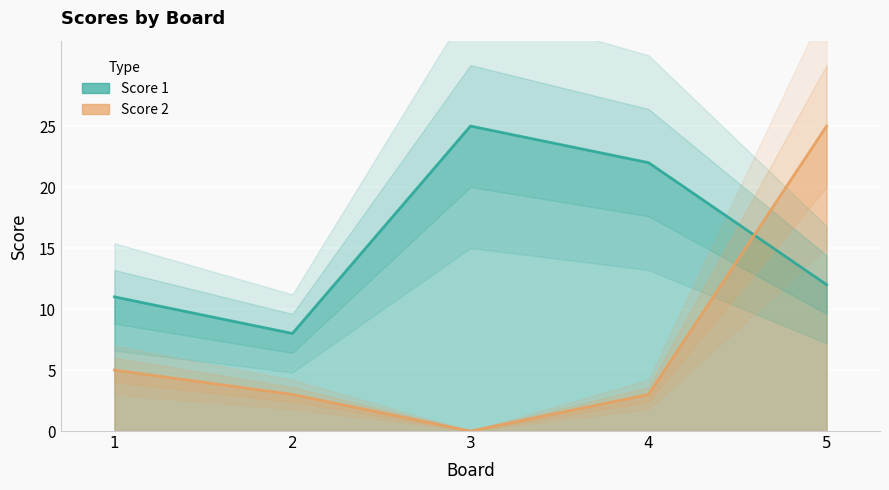

At which category is the sum across all series the highest?

5